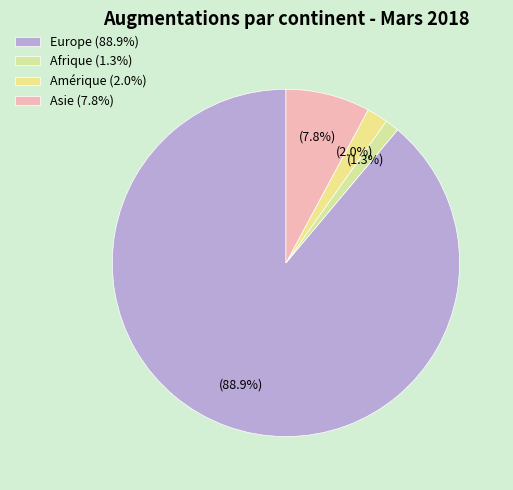

Rank the categories by value from highest to lowest.

Europe (88.9%), Asie (7.8%), Amérique (2.0%), Afrique (1.3%)